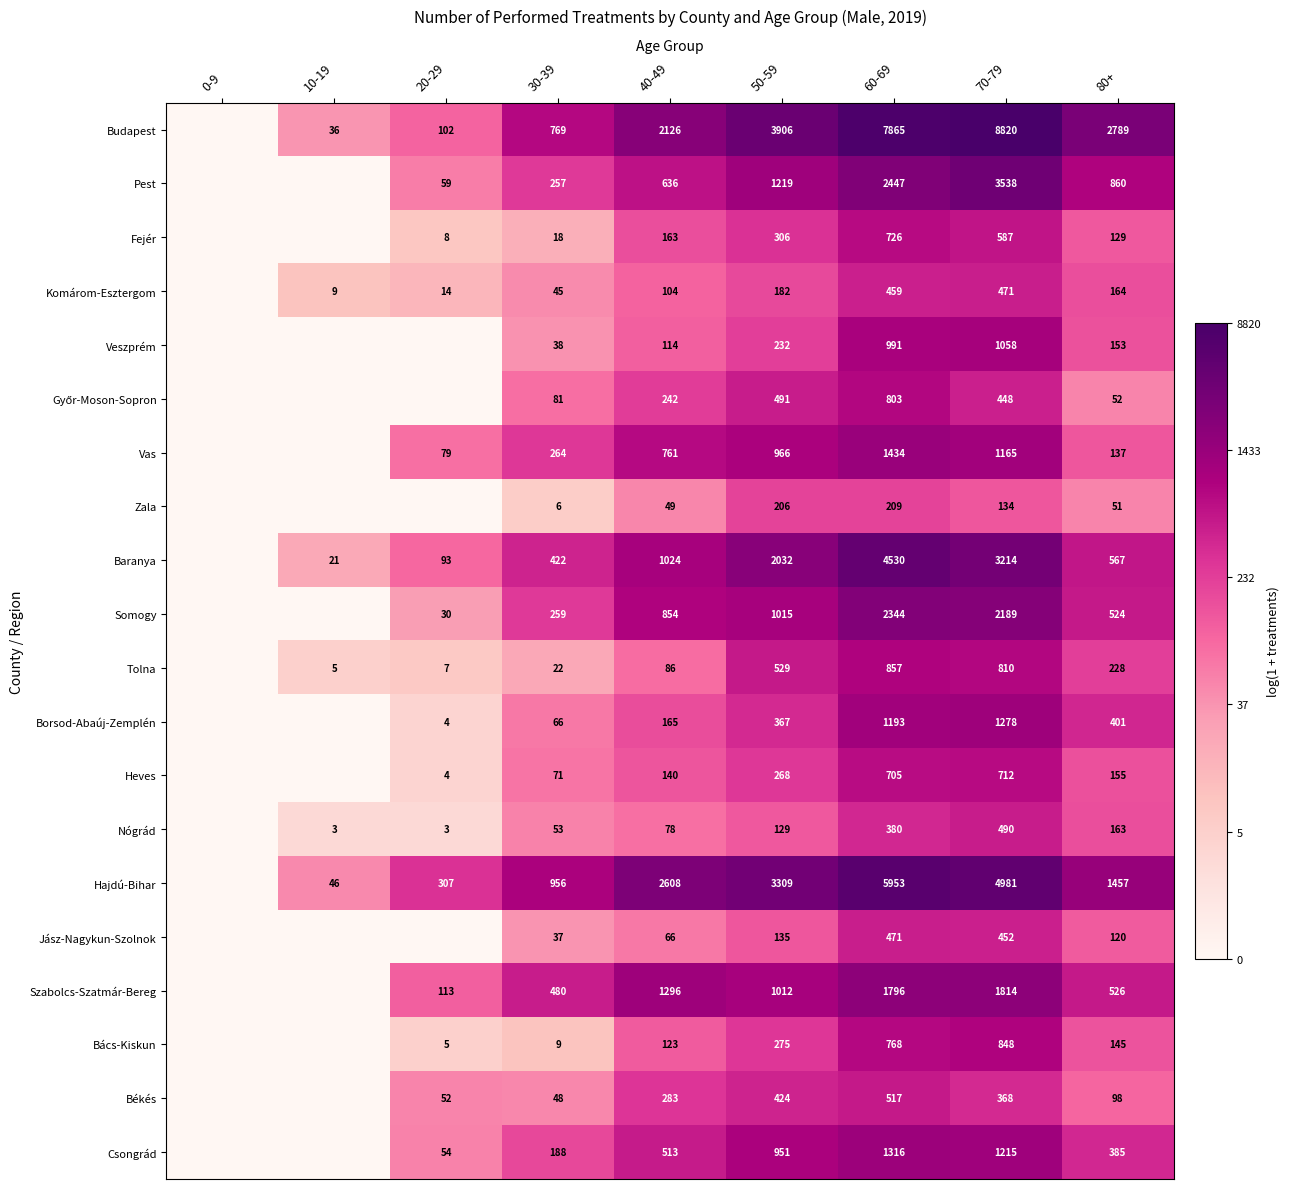

What is the difference between the Heves values at 60-69 and 20-29?

701